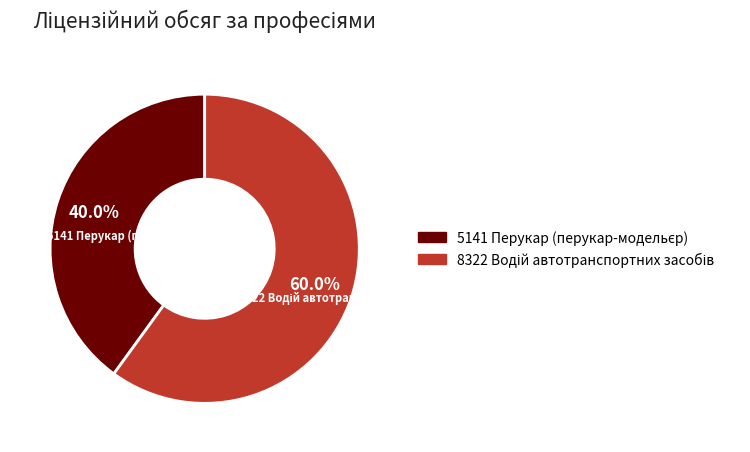

Is there a majority slice in this chart?

Yes